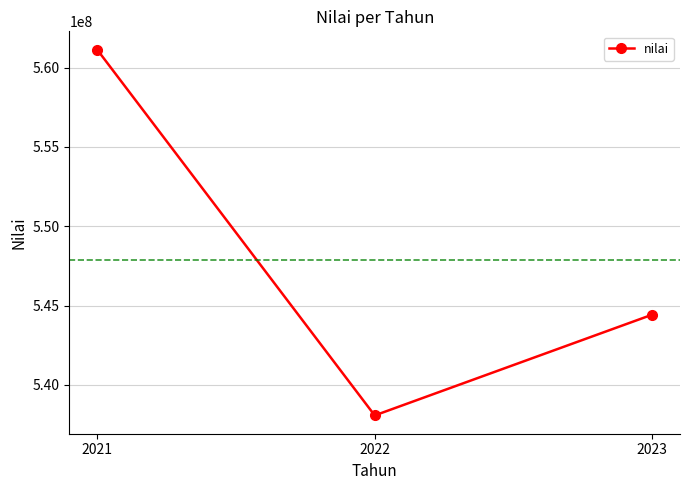

What is the minimum value shown in the chart?

538077302